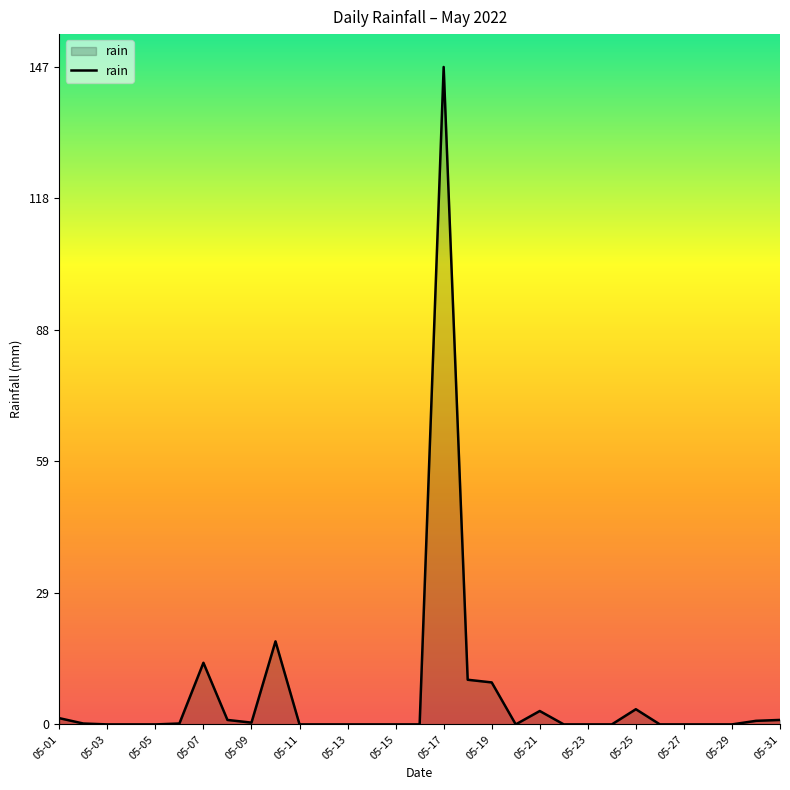

What is the maximum value shown in the chart?

147.2